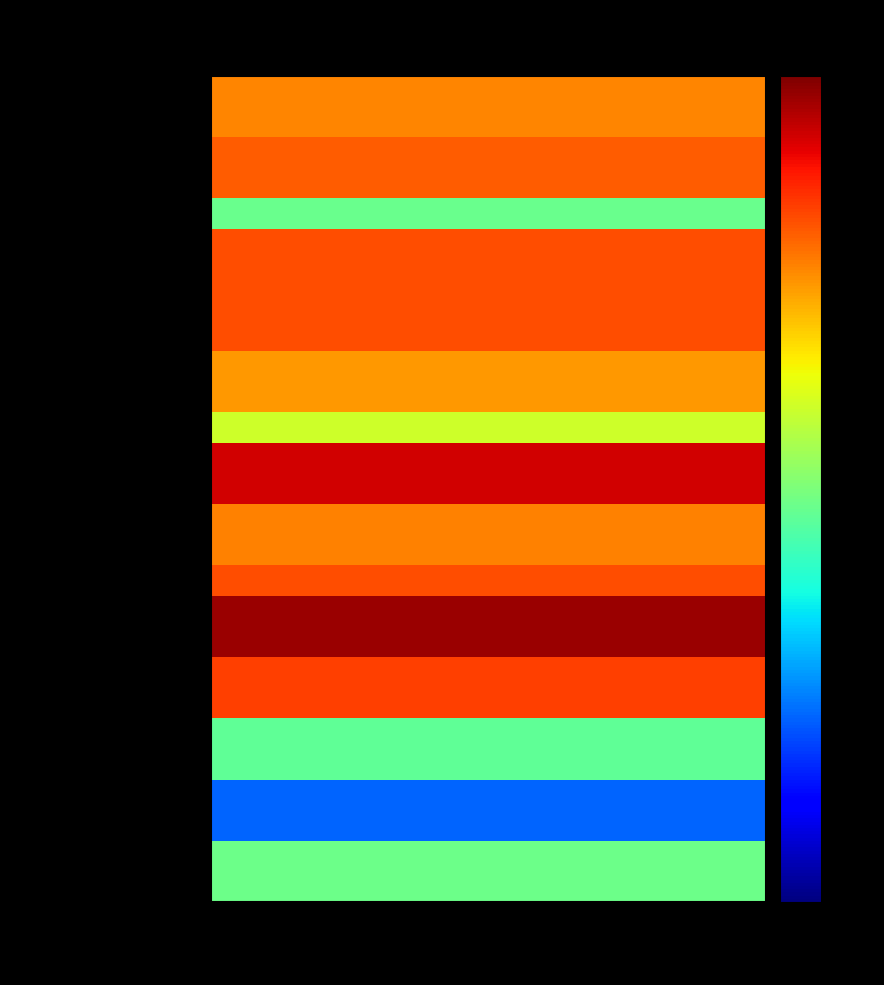

Which label corresponds to the largest value in the chart?

2020 2de aanpassing - goedgekeurd